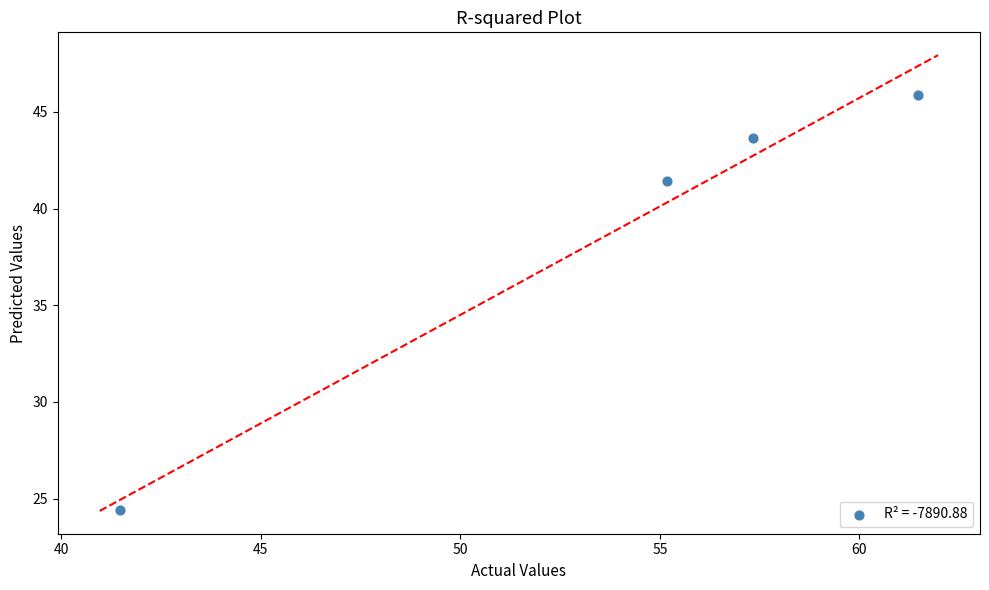

What is the average Y value?

38.8